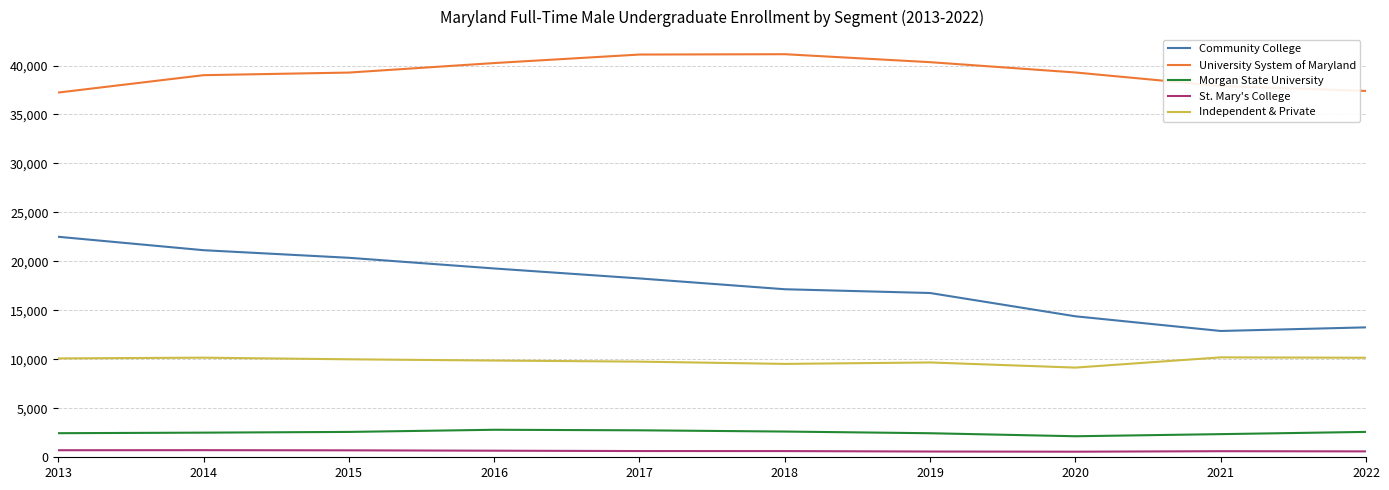

Rank the categories by Community College value from highest to lowest.

2013, 2014, 2015, 2016, 2017, 2018, 2019, 2020, 2022, 2021